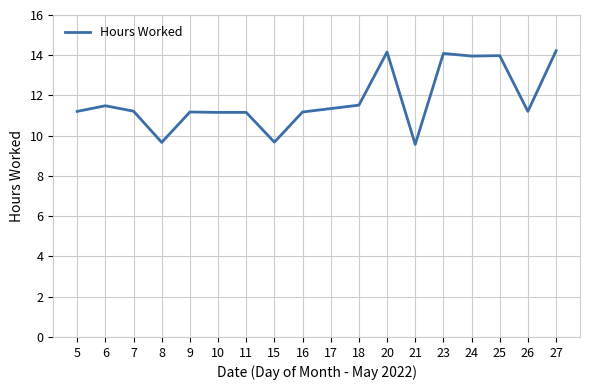

Where does the data first go above 11?

5